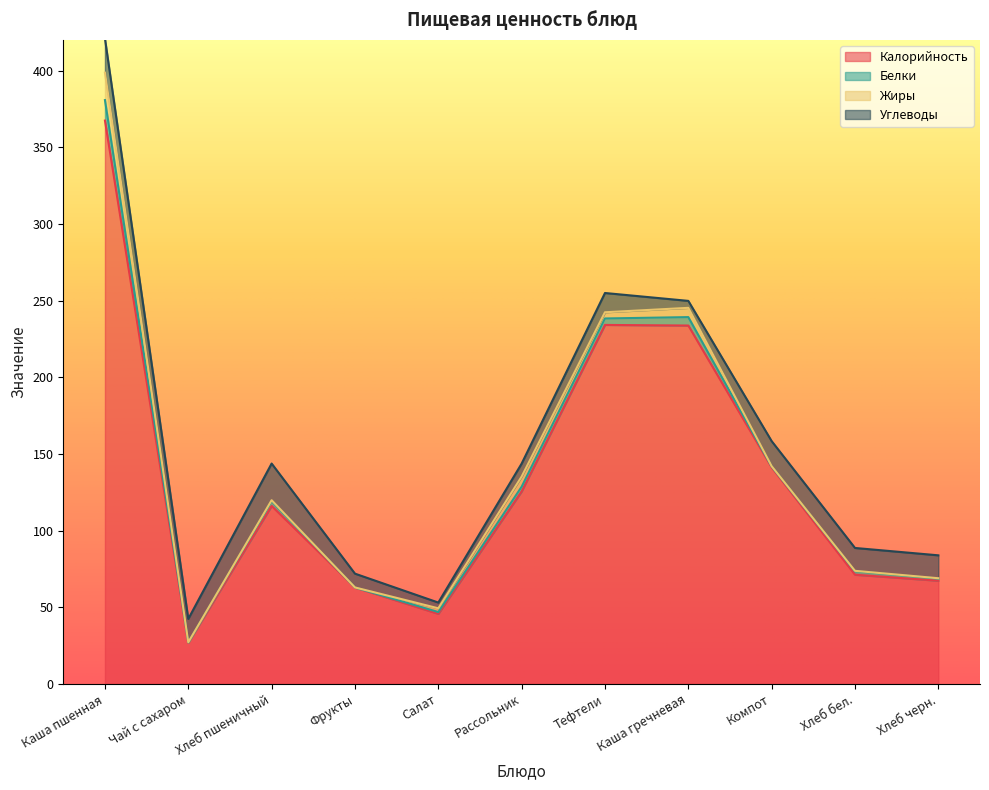

Reading right to left, list all the values displayed in this chart.

Калорийность: 67.3	71.2	141.2	233.7	234.1	125.5	45.7	62.9	116.0	26.8	367.4
Белки: 1.4	2.3	0.6	5.5	4.2	3.1	1.1	0.0	3.2	0.3	13.3
Жиры: 0.2	0.3	0.2	6.0	4.0	6.6	2.5	0.0	0.5	0.1	17.9
Углеводы: 14.9	14.9	16.3	4.5	12.6	8.5	3.8	9.0	23.9	15.2	22.3